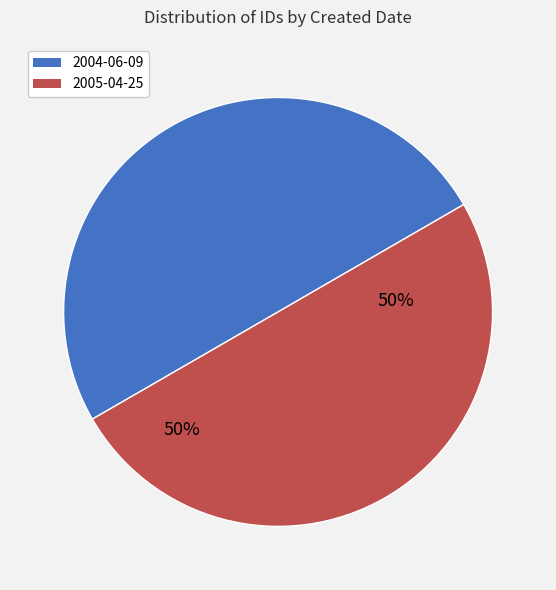

To the nearest percent, what is the combined percentage of 2005-04-25 and 2004-06-09?

100%